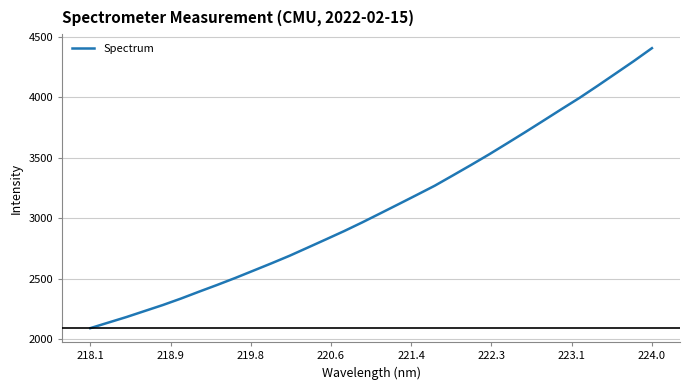

What is the maximum value shown in the chart?

4407.9